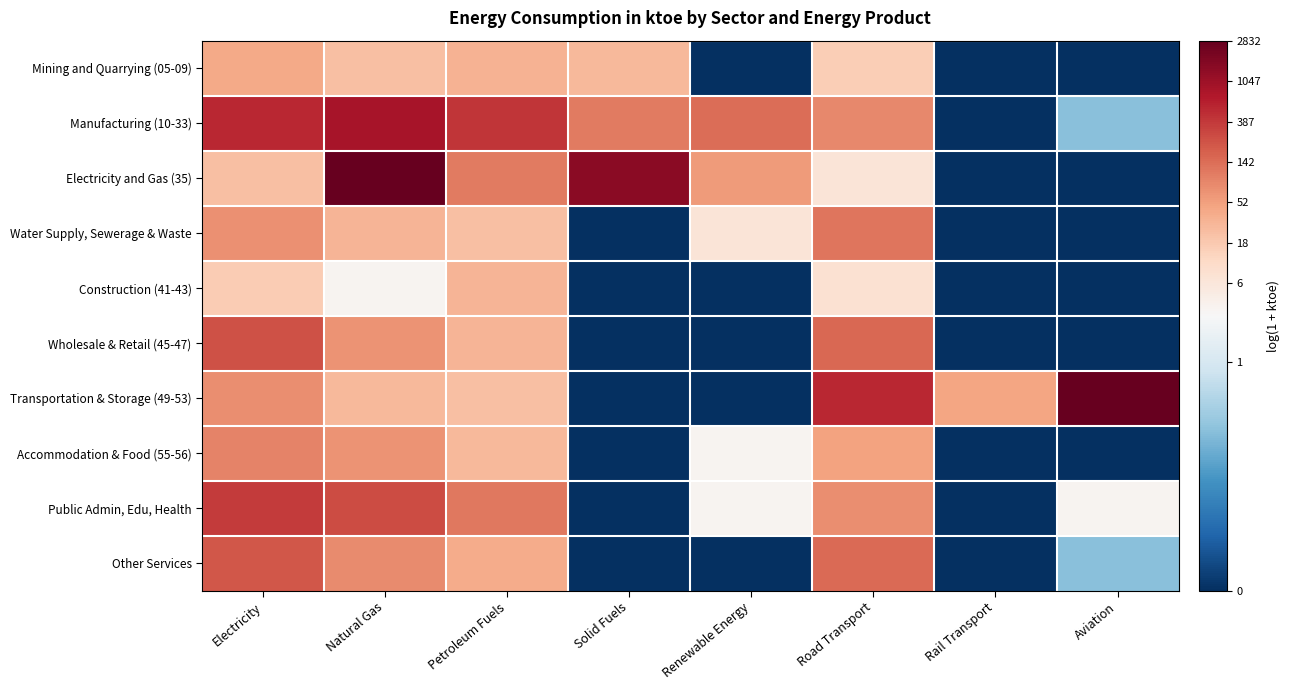

Which series has the largest range (max minus min)?

Electricity and Gas (35)